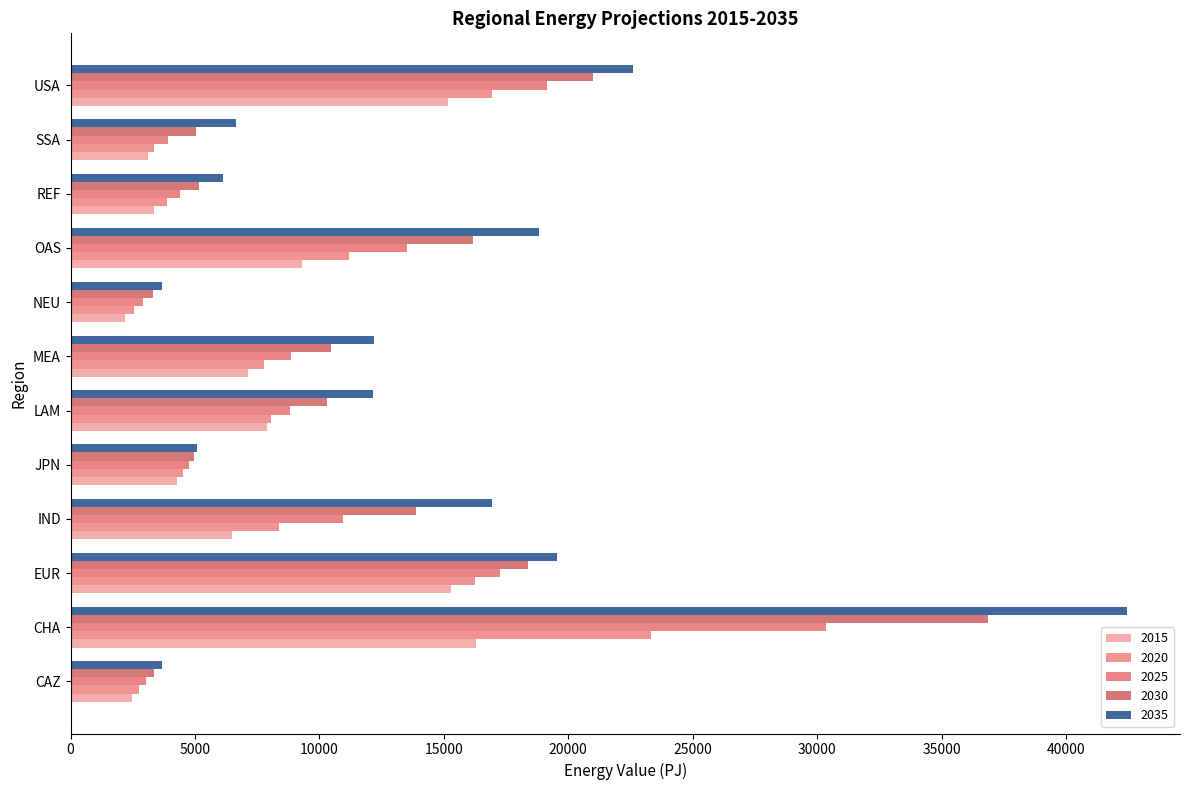

Count the number of categories in the chart.

12